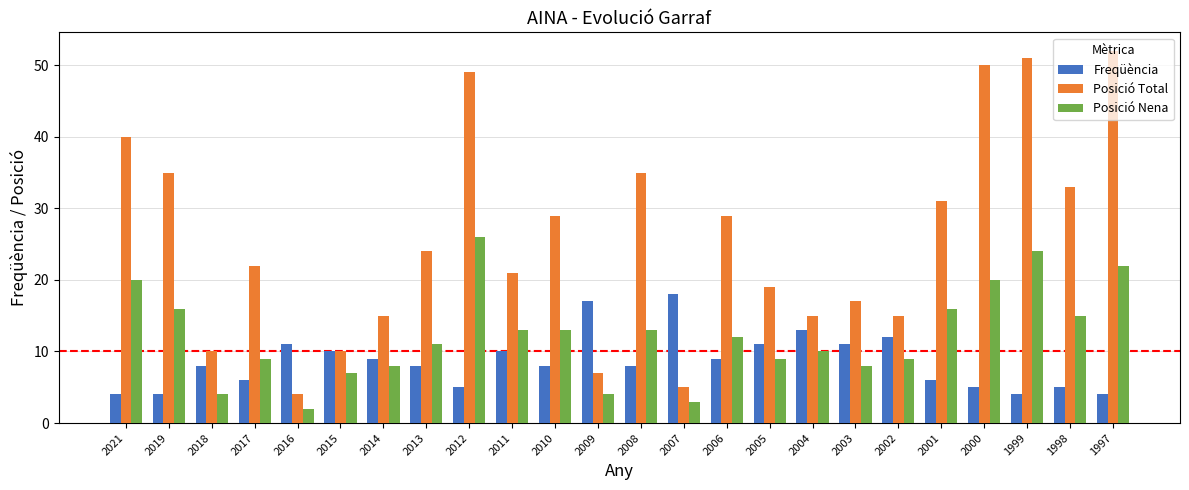

How many bars are there in total?

72